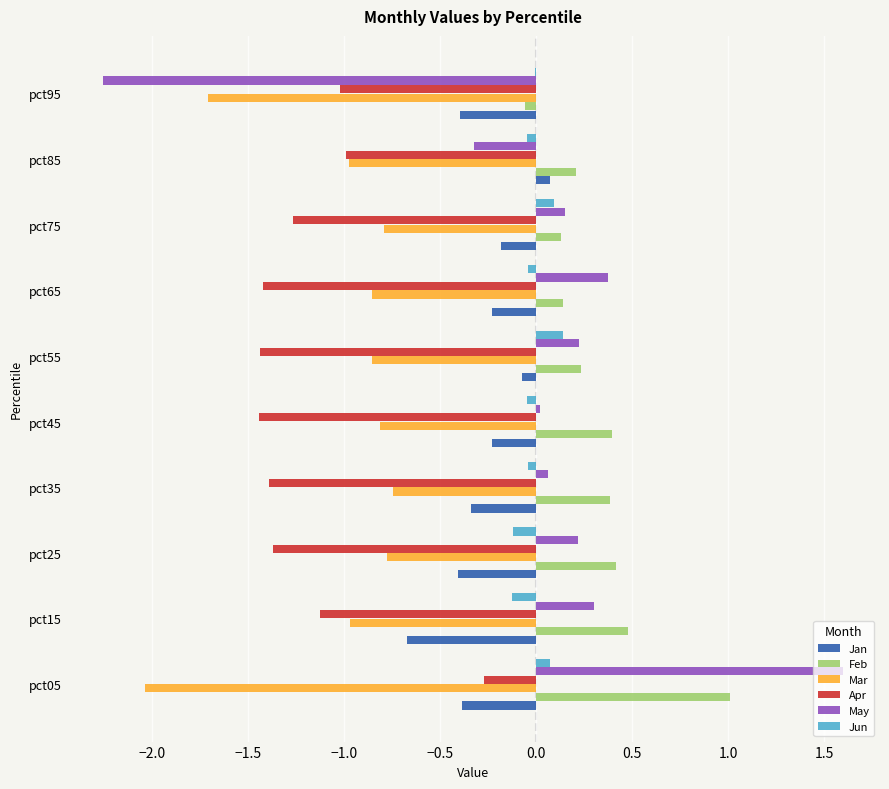

What is the sum of all Apr values?

-11.7